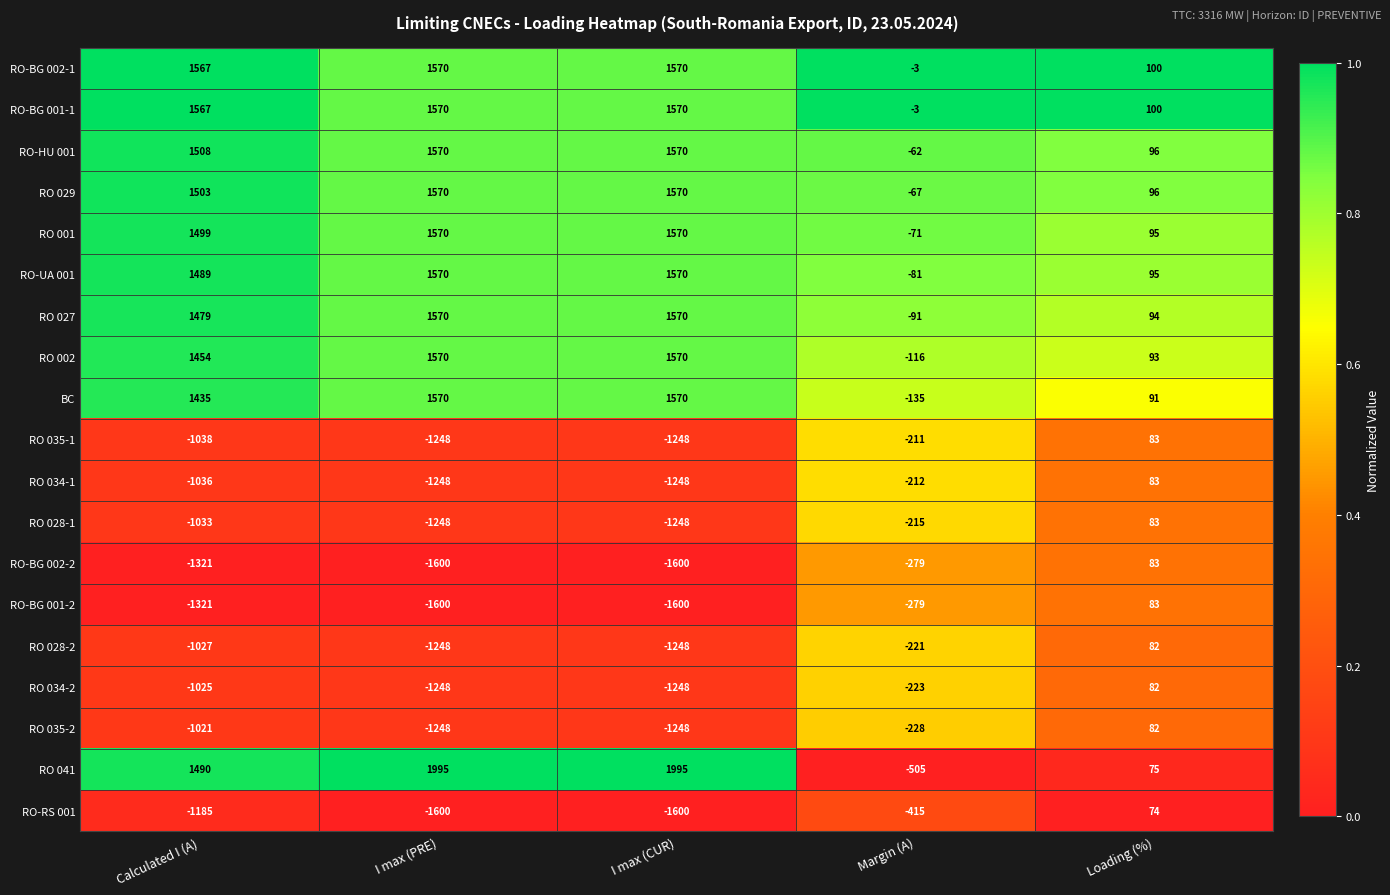

At how many categories does at least one series exceed 0?

4